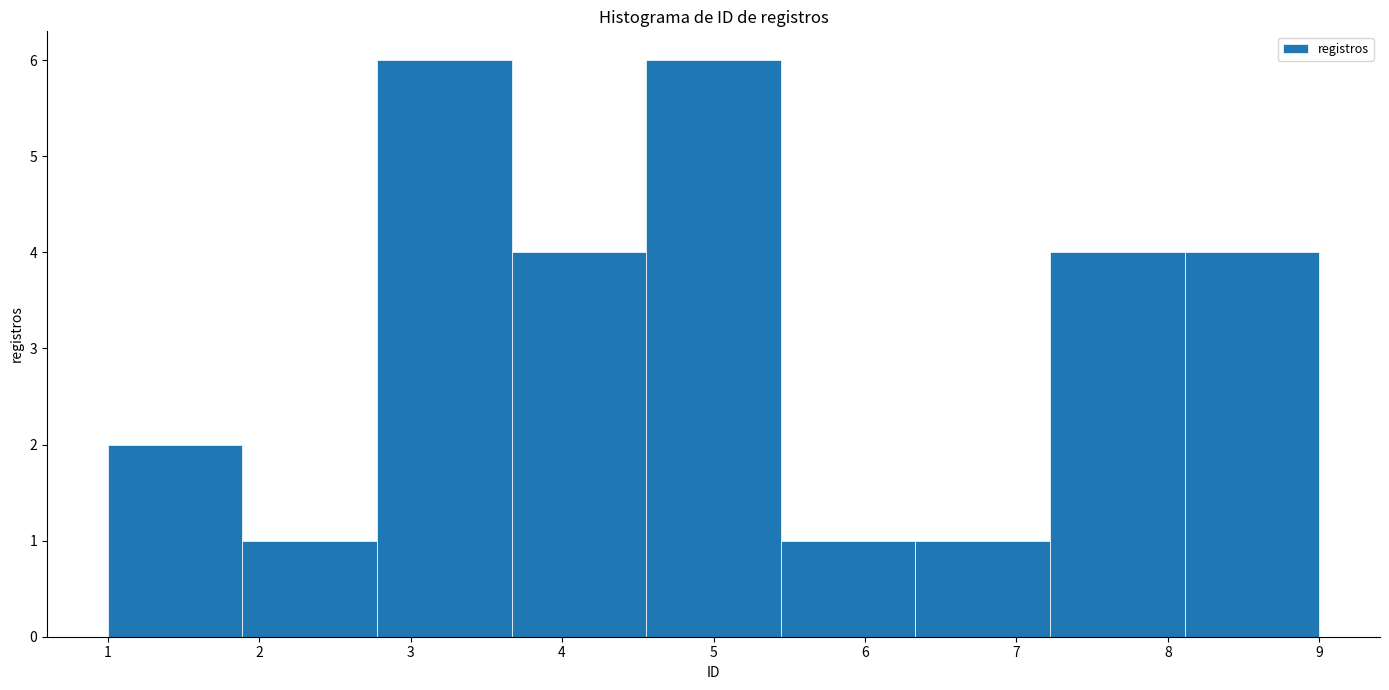

What is the height of the bar covering 1.9 to 2.8 on the x-axis? Neither the bar edges nor the heights are printed on the chart, so give them approximately, as read against the axes.

1